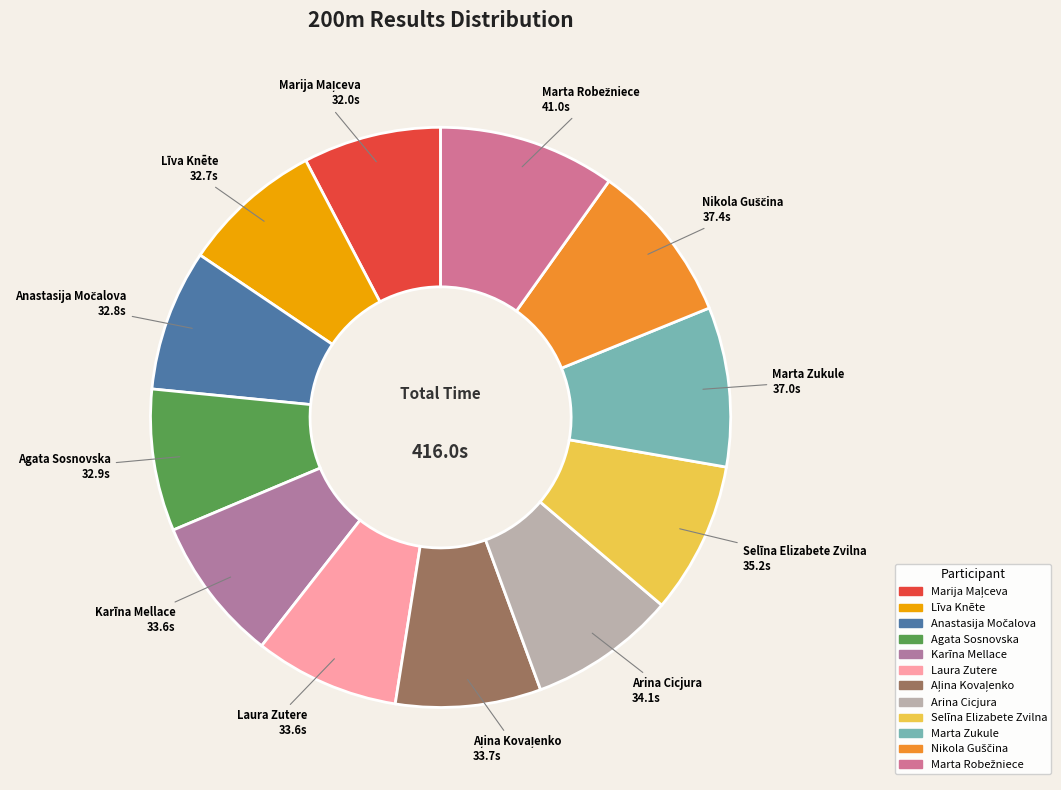

Is the sum of Laura Zutere and Karīna Mellace greater than half?

No